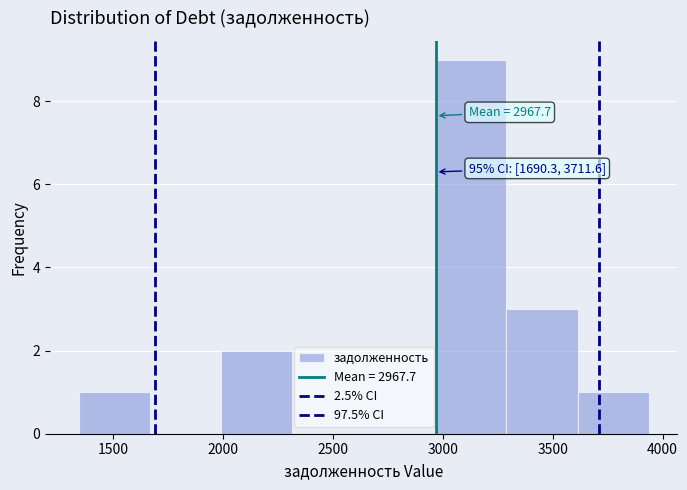

Over which range of the x-axis is the bar tallest?

2950 to 3300